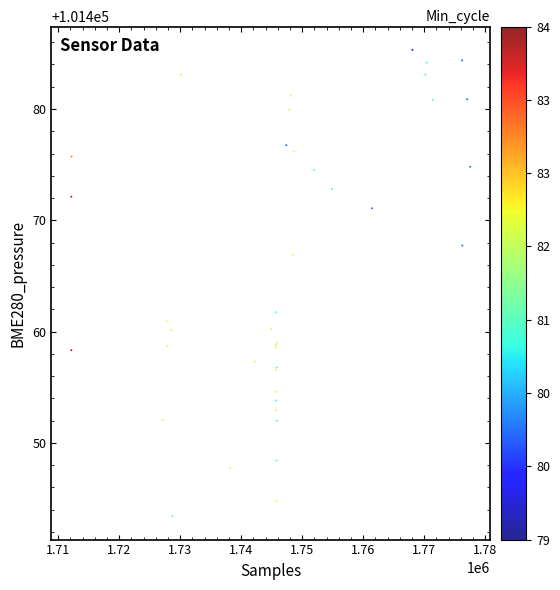

What Y value in the scatter plot is closest to 101464?

101461.8